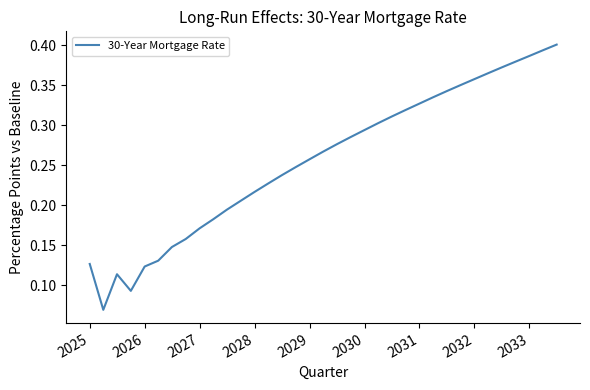

Which has a higher value, 2031 or 2032?

2032